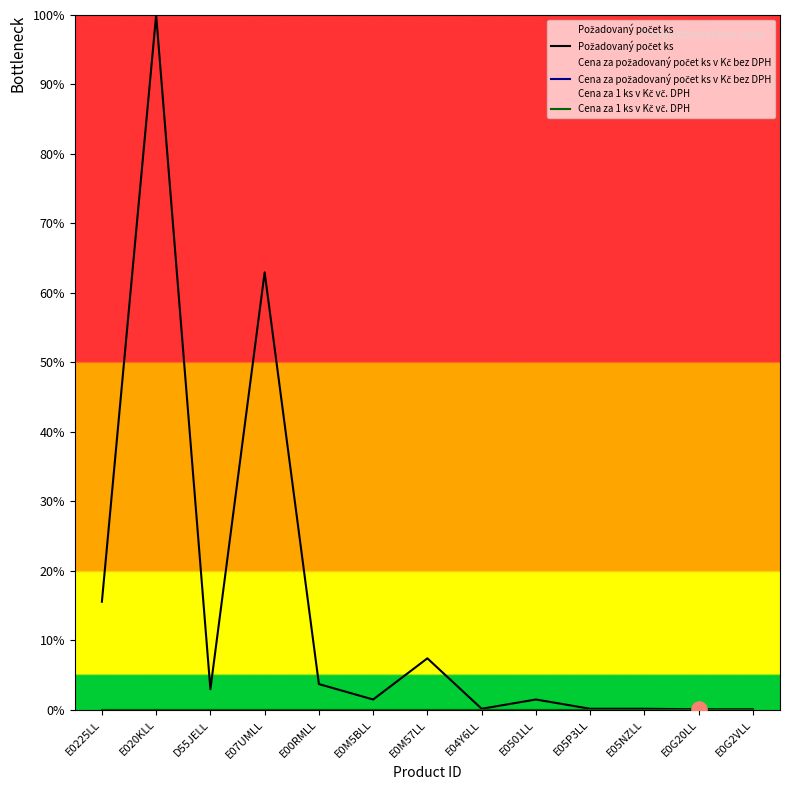

At which category is the sum across all series the highest?

E020KLL